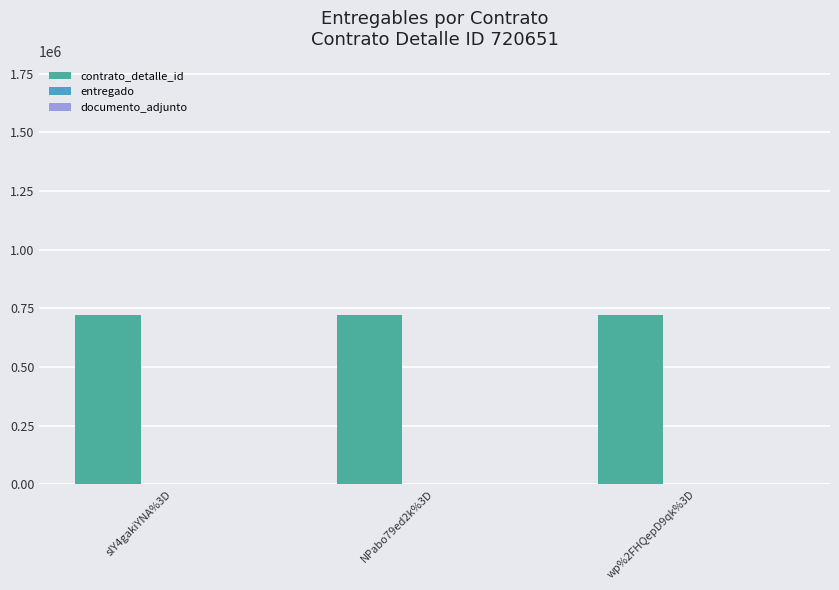

The value of contrato_detalle_id at NPabo79ed2k%3D is 1032032. True or false?

False